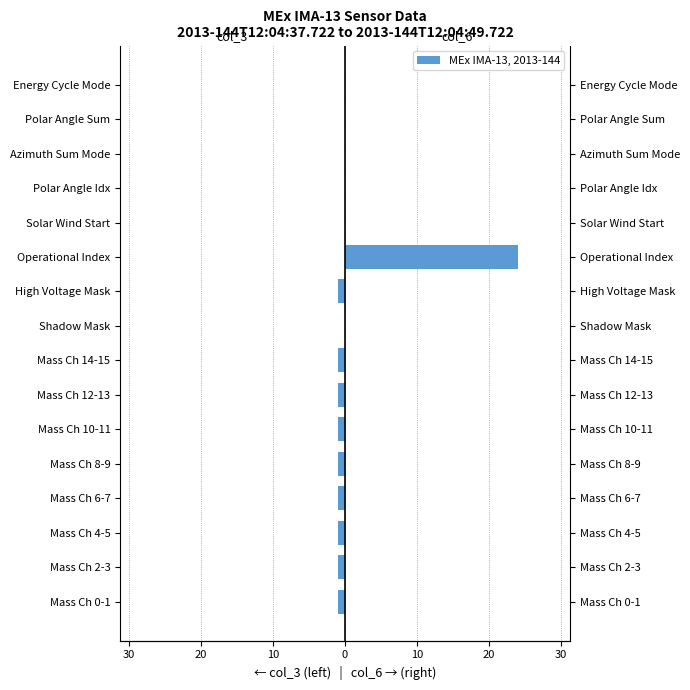

True or false: col_6 (c/acc value) has a value of 0 at High Voltage Mask.

True